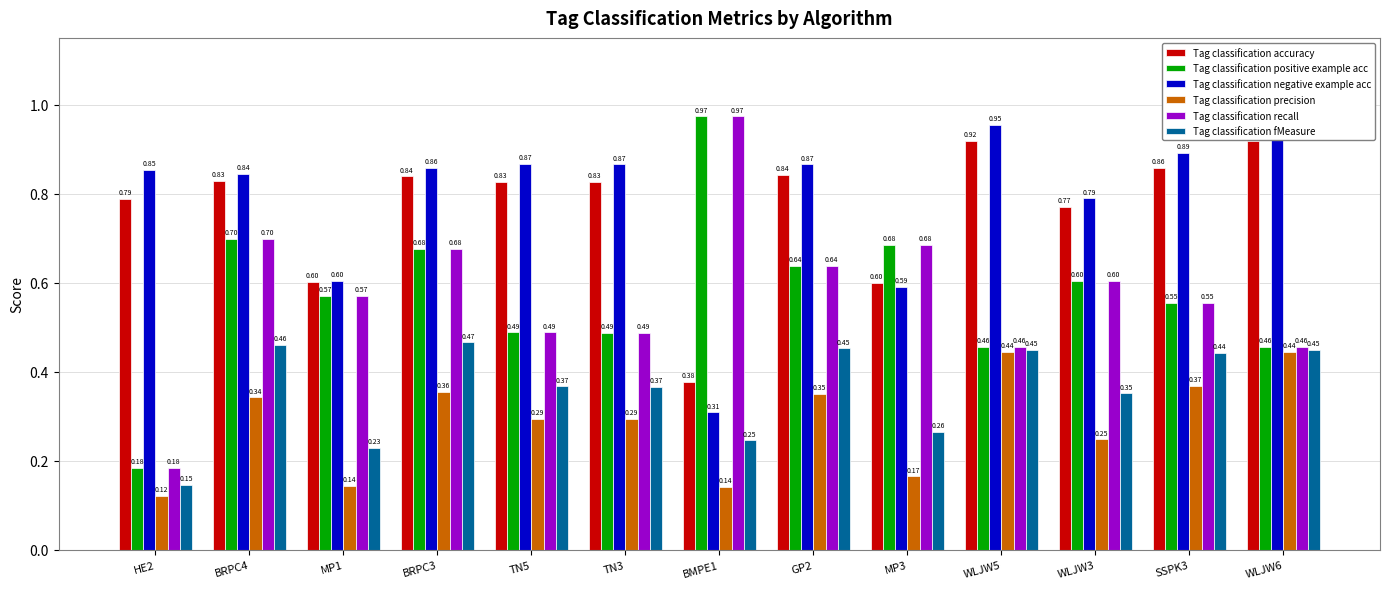

How many bars are there in total?

78